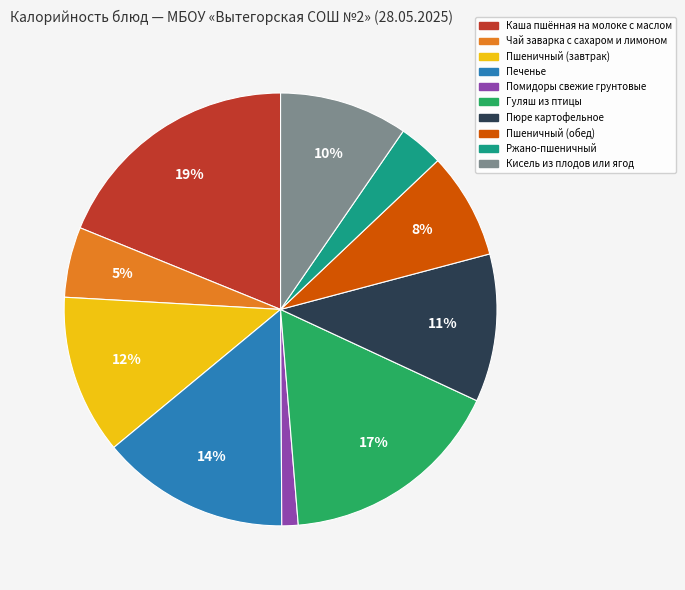

Which slice is the smallest?

Помидоры свежие грунтовые